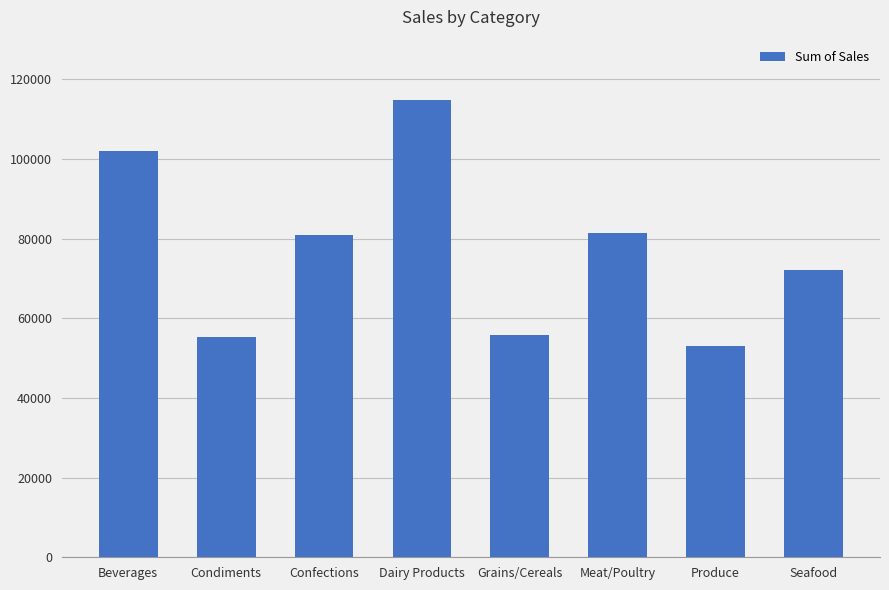

What position from the right is Dairy Products?

5